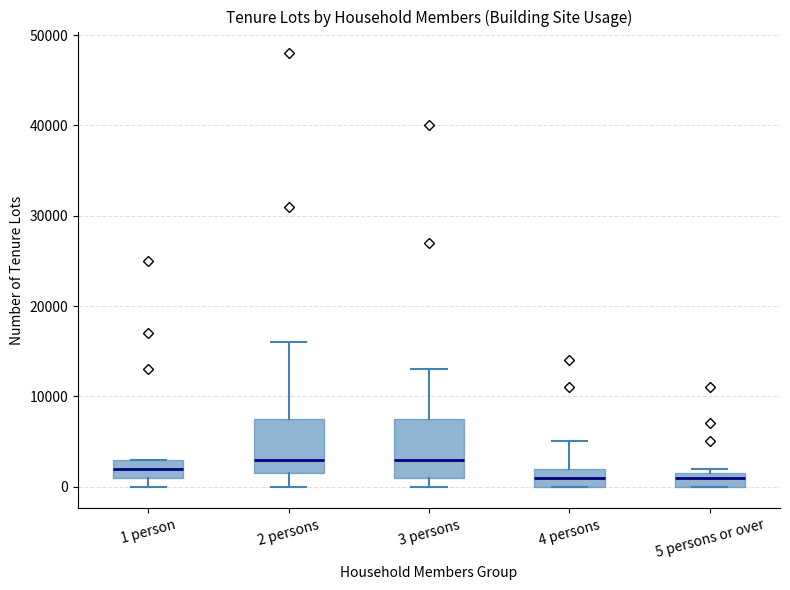

Reading left to right, read every box against the y-axis: the position of its median line, the range the box covers, and the ends of its whiskers. The values are not printed on the chart, so give them approximately, as read against the axis.

1 person: median 2000, box 1000 to 3000, whiskers 0 to 3000
2 persons: median 3000, box 2000 to 8000, whiskers 0 to 16000
3 persons: median 3000, box 1000 to 8000, whiskers 0 to 13000
4 persons: median 1000, box 0 to 2000, whiskers 0 to 5000
5 persons or over: median 1000, box 0 to 2000, whiskers 0 to 2000 (just above the box's upper edge)